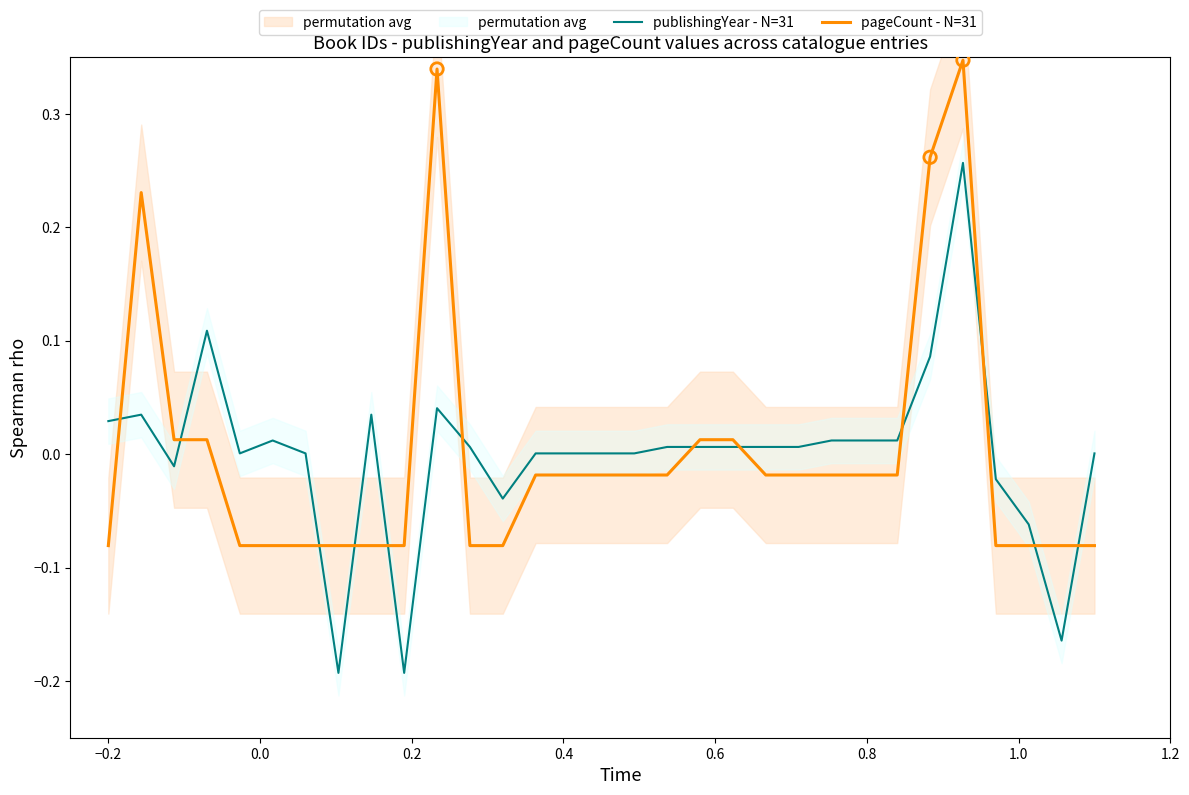

At how many categories does at least one series exceed 0?

25